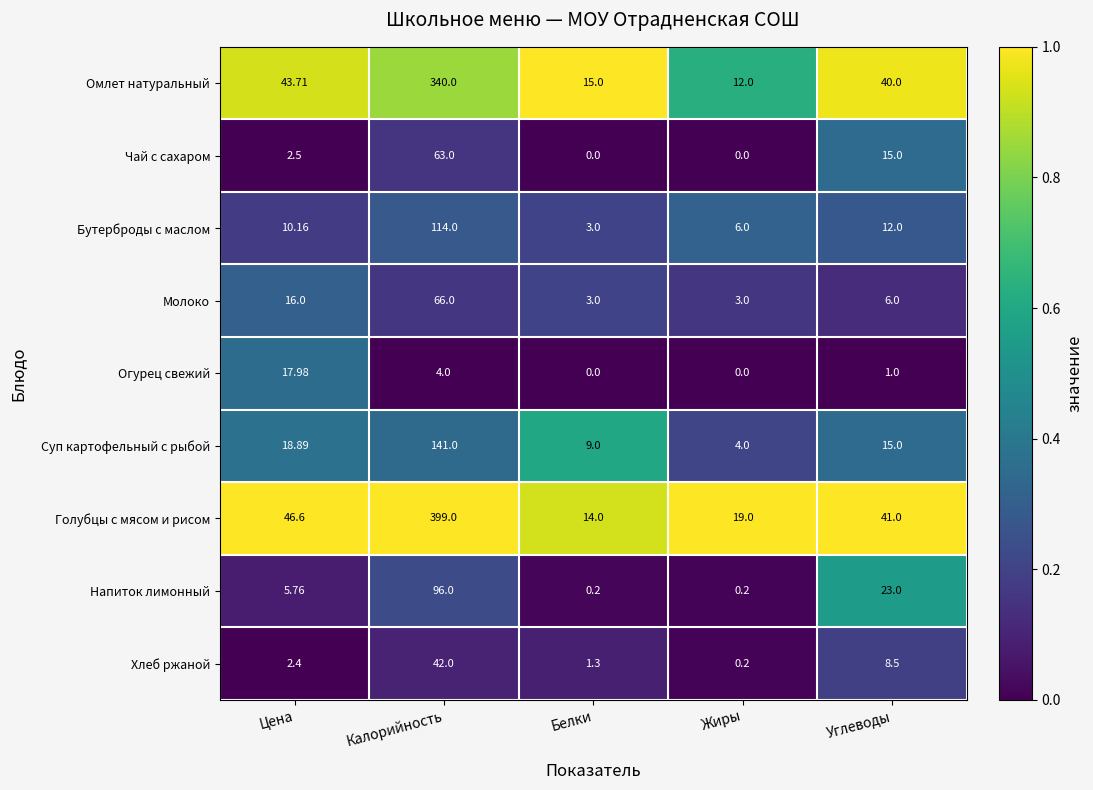

At how many categories does at least one series exceed 0?

5